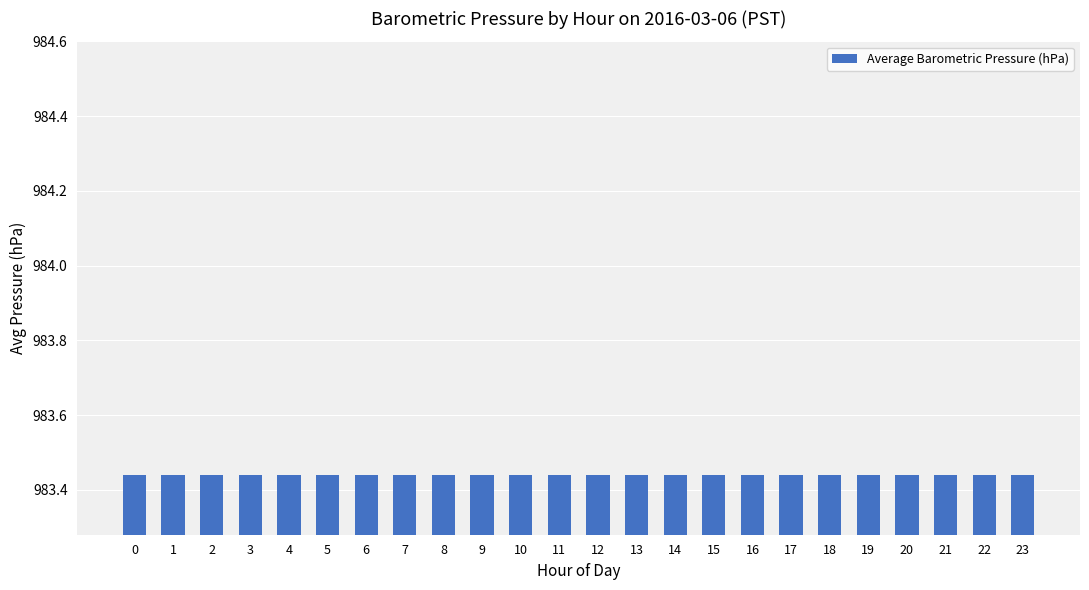

Rank the categories by value from highest to lowest.

5, 9, 1, 13, 18, 23, 3, 10, 15, 20, 6, 12, 17, 22, 4, 14, 19, 2, 11, 16, 21, 7, 8, 0